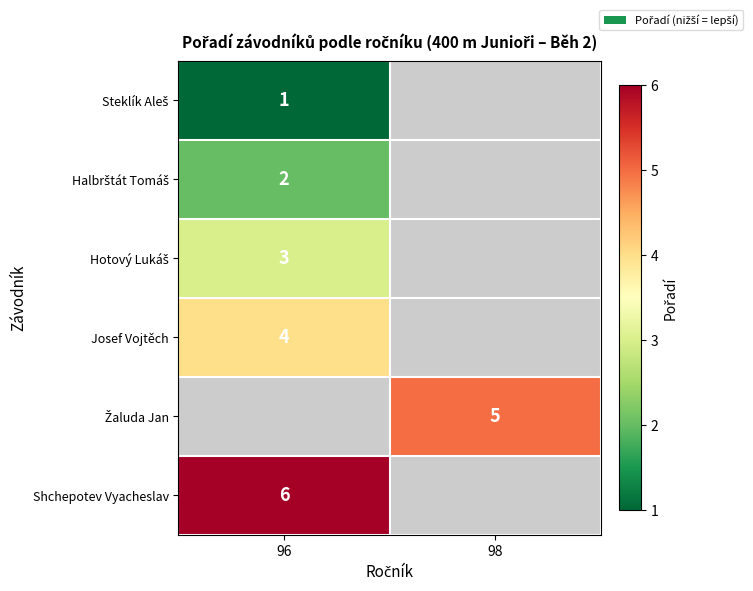

Which series has the largest range (max minus min)?

Steklík Aleš